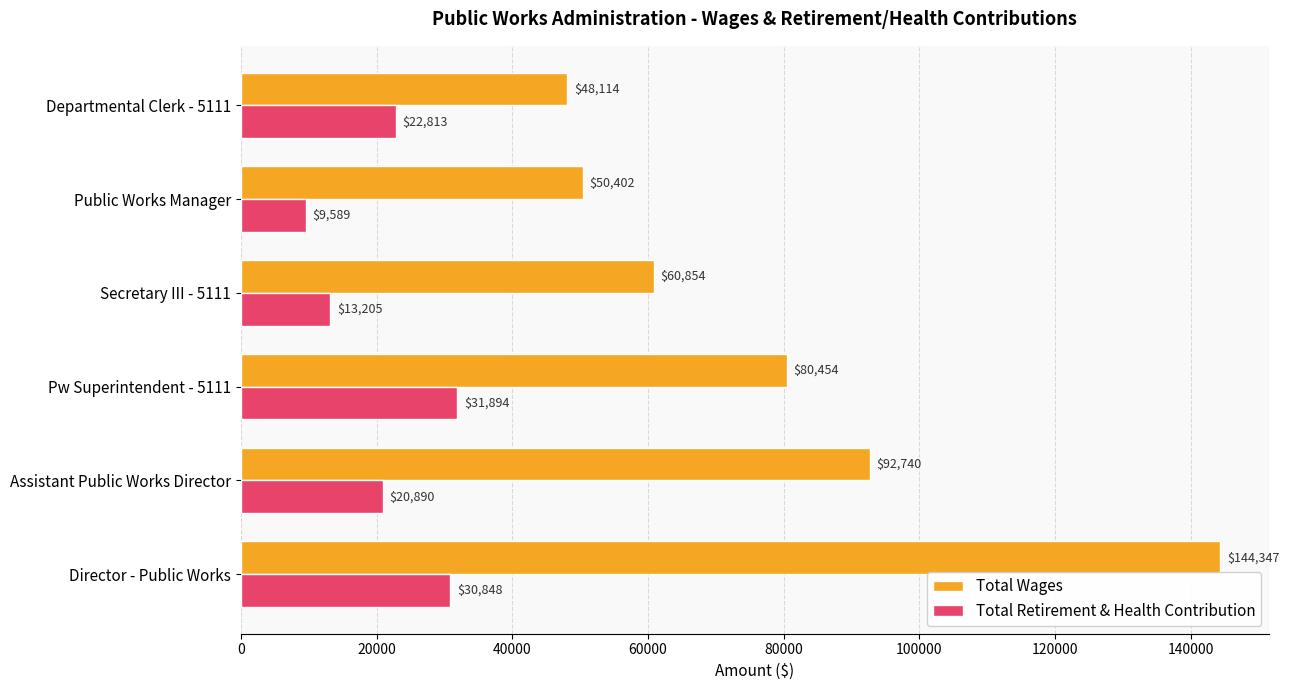

What is the sum of all Total Retirement & Health Contribution values?

129239